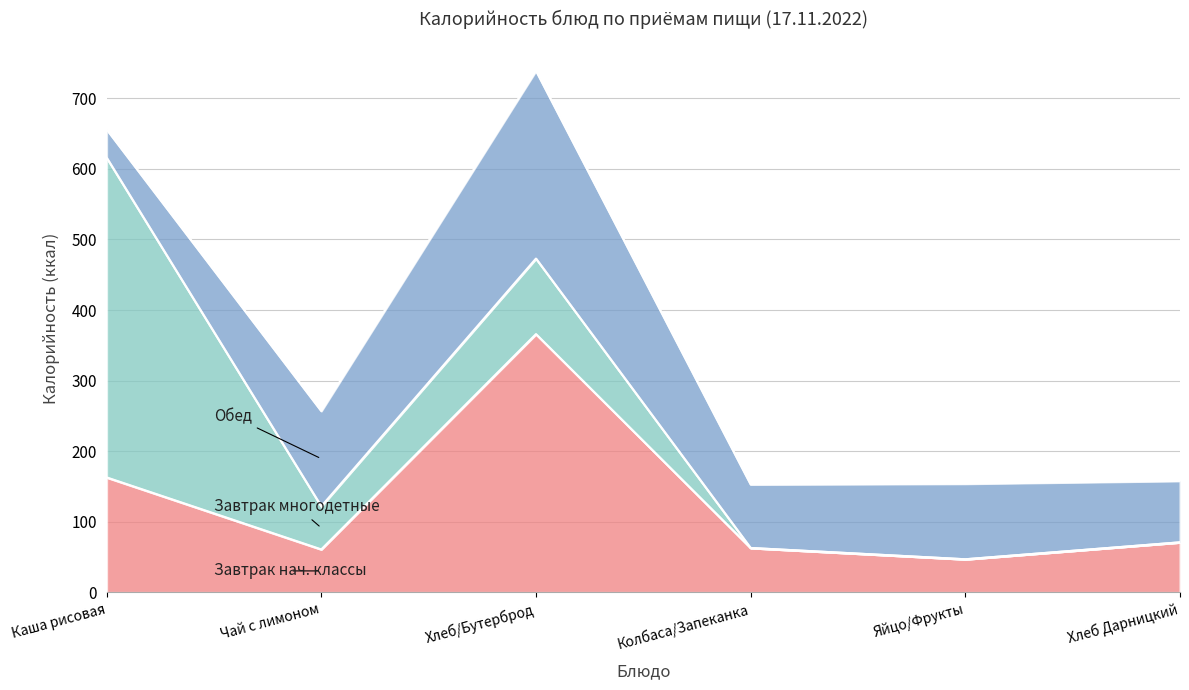

How many values in the Завтрак многодетные series exceed 61?

2